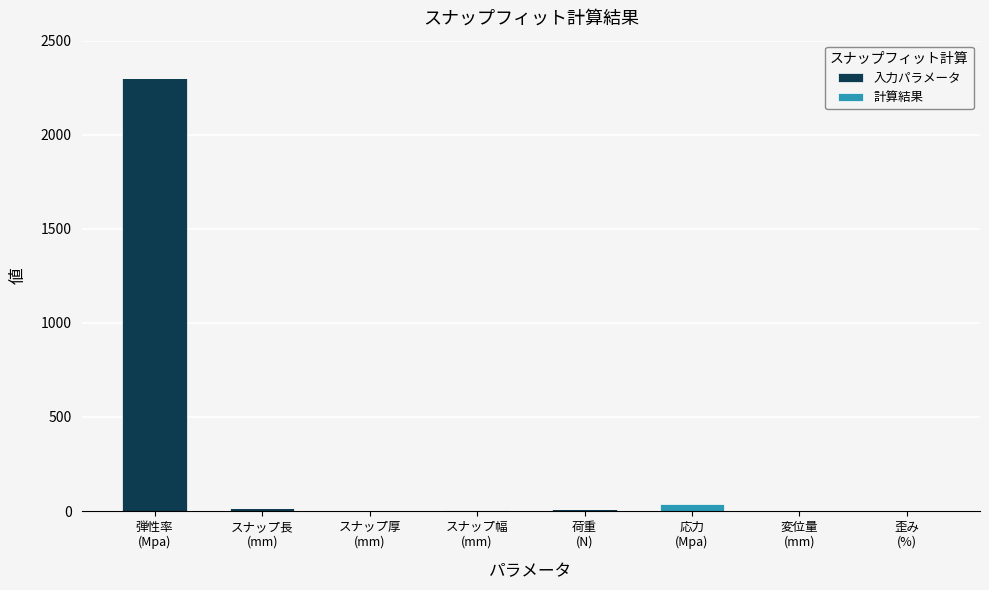

What is the sum of all 入力パラメータ values?

2332.8